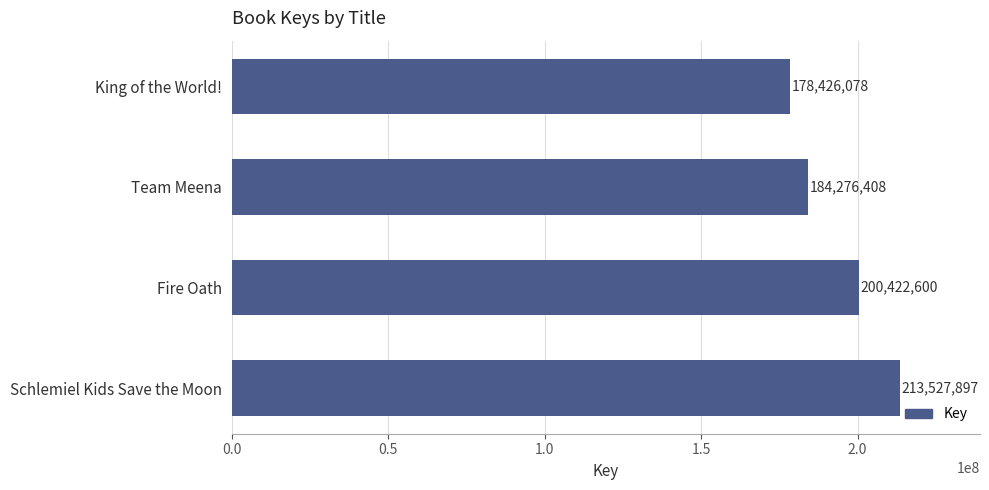

What is the sum of all values?

776652983